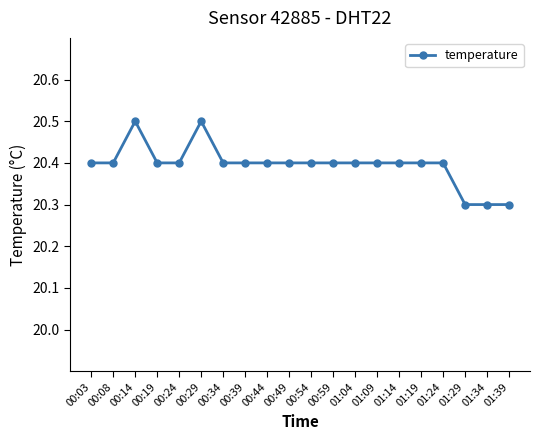

Between 01:29 and 00:39, which is larger?

00:39